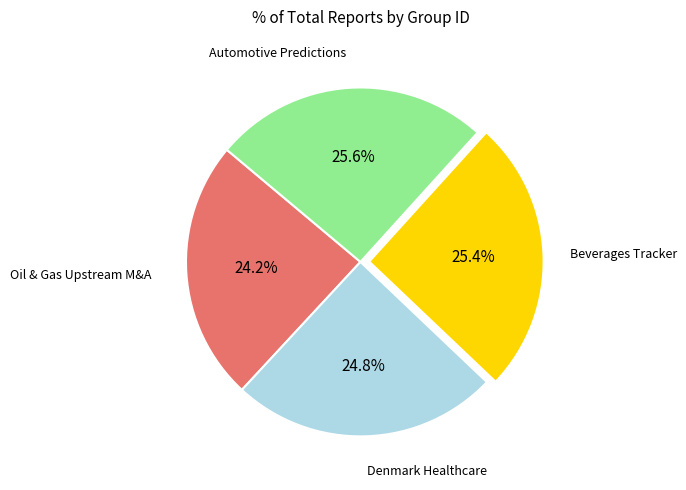

Is there a majority slice in this chart?

No